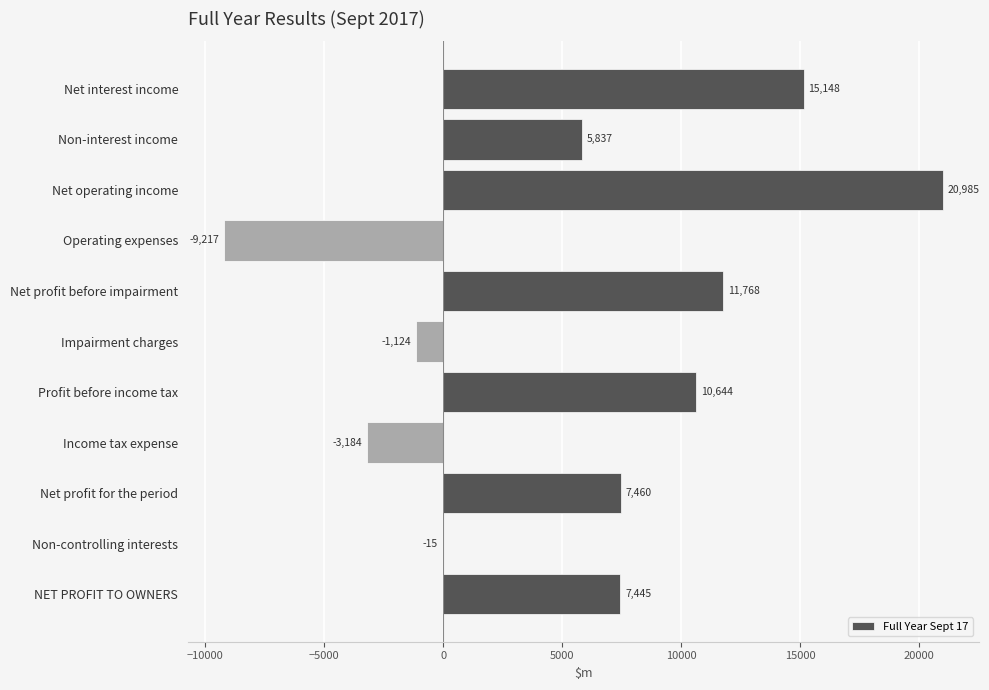

Are the bars horizontal?

Yes